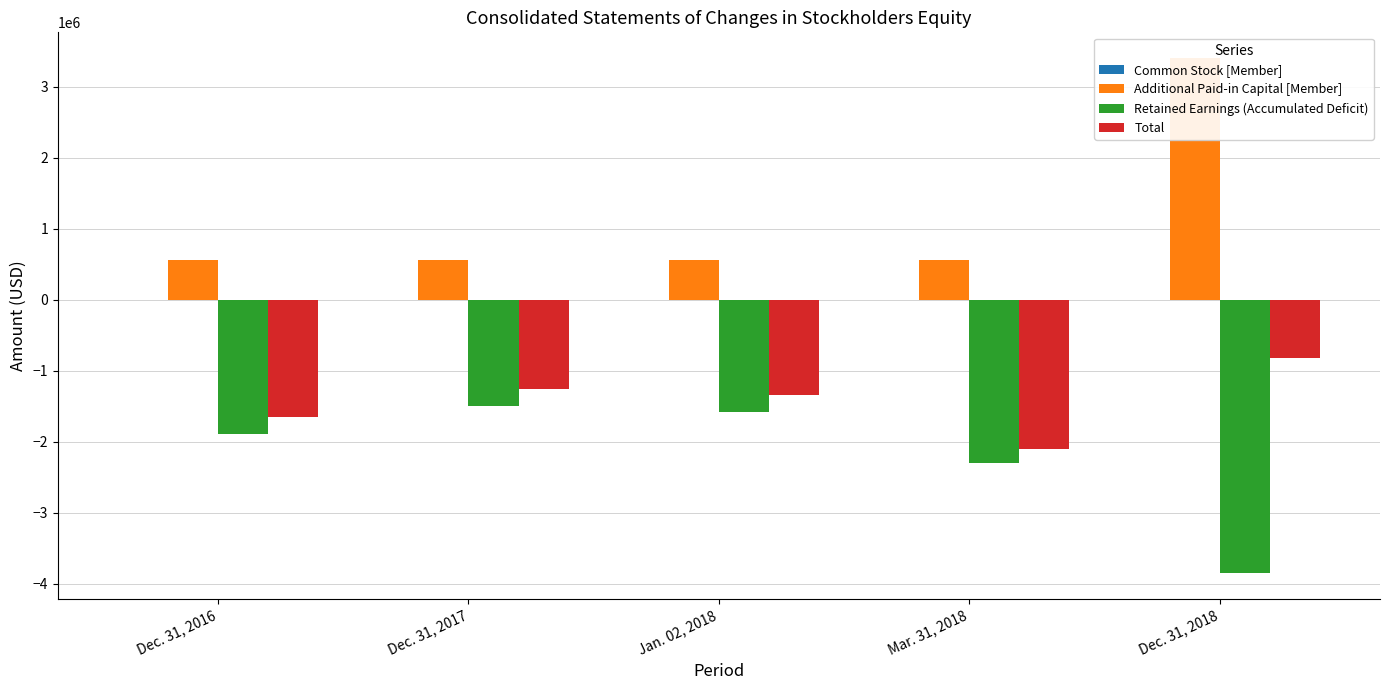

Which category has the lowest value across all series?

Dec. 31, 2018